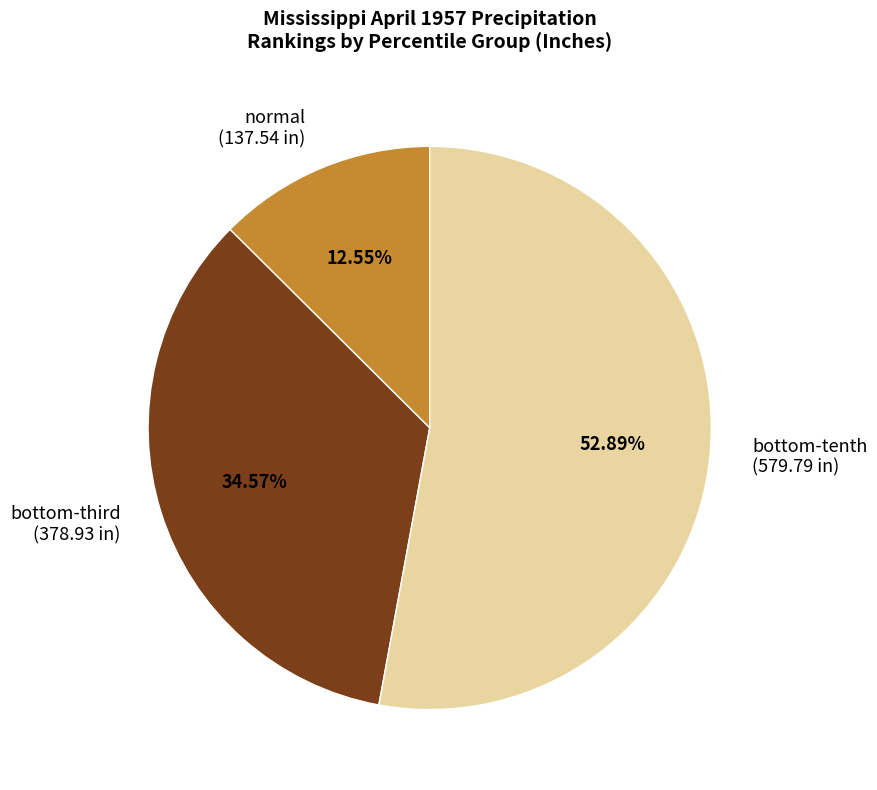

Which category has the biggest portion of the pie?

bottom-tenth (579.79 in)